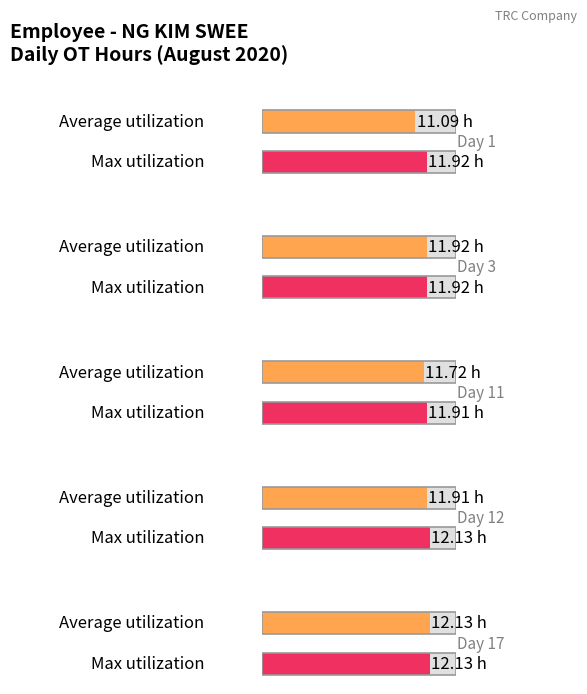

Reading left to right, extract all data points from this chart.

Average utilization: 11.1	11.9	11.7	11.9	12.1
Max utilization: 11.9	11.9	11.9	12.1	12.1